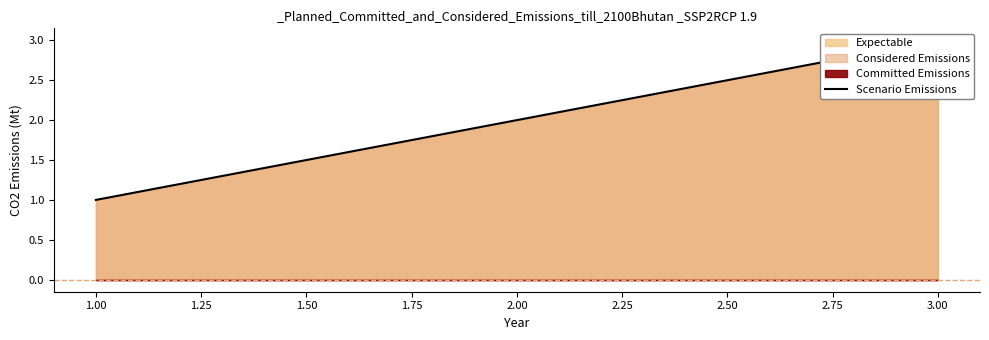

The chart shows a value of 2 at 3.00. True or false?

False